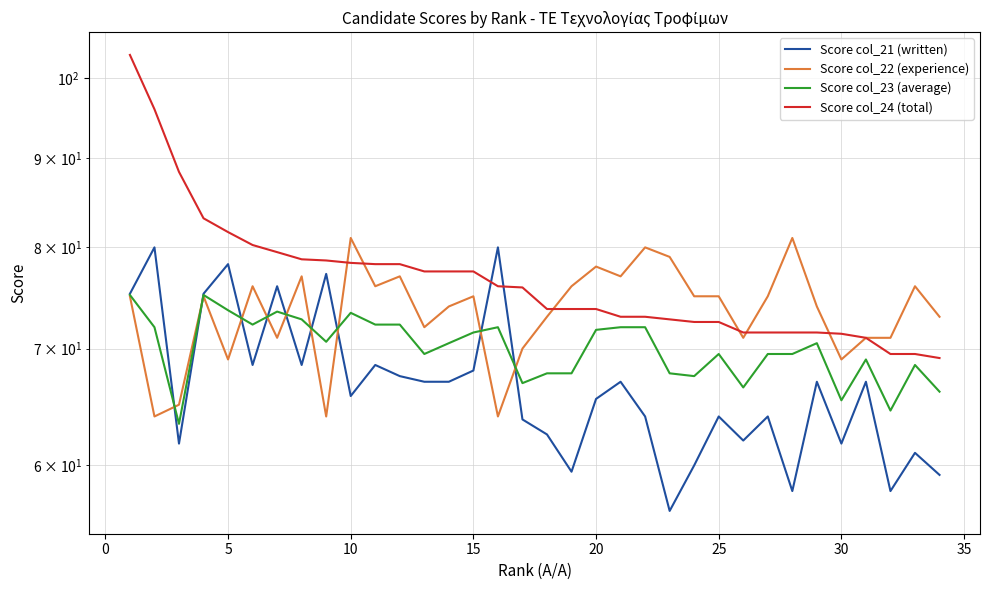

At how many categories does at least one series exceed 66?

34